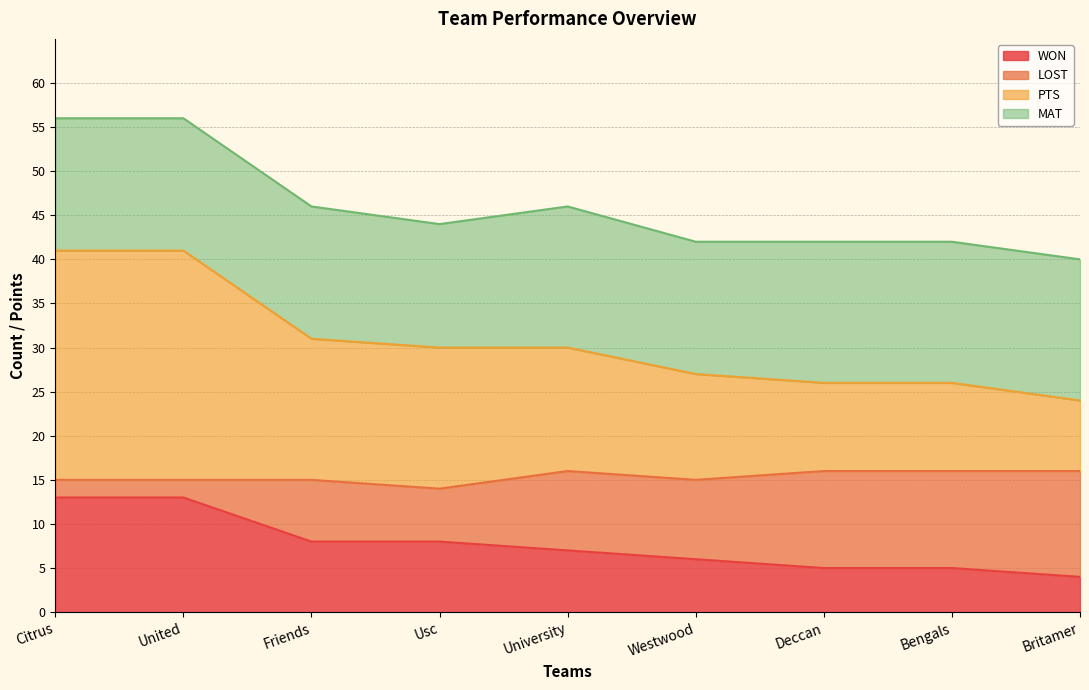

The value of WON at United is 18. True or false?

False